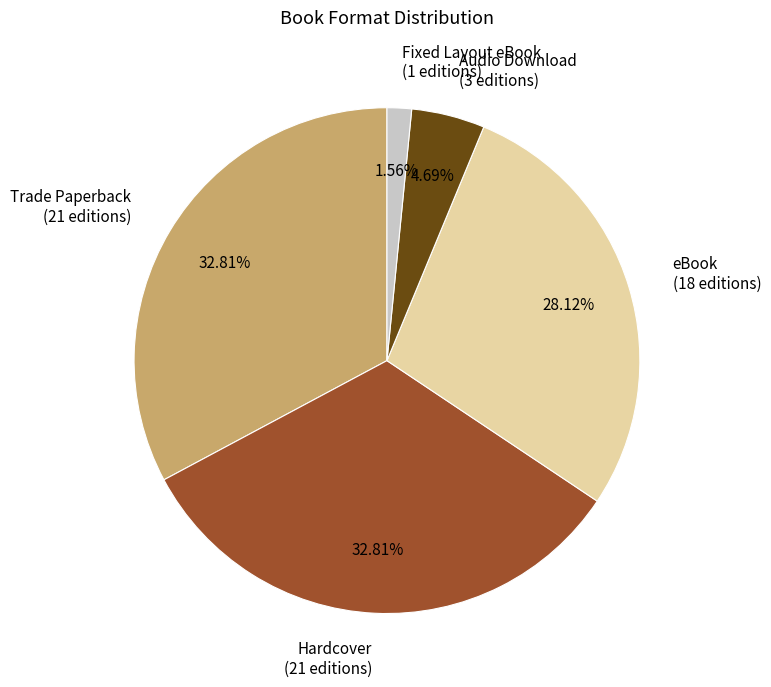

Is the sum of Audio Download and Fixed Layout eBook greater than half?

No